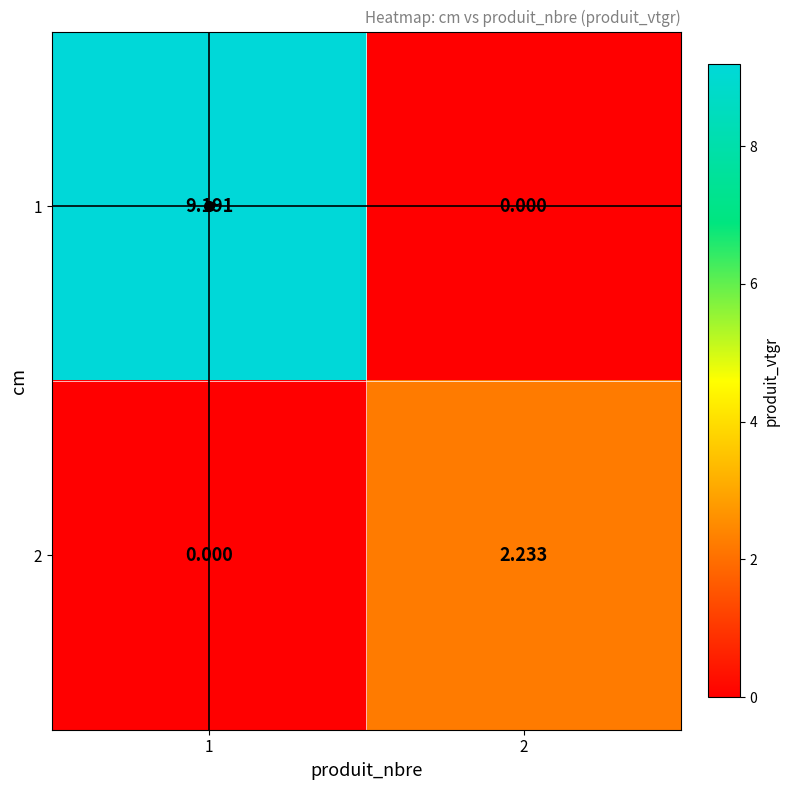

Count the number of categories in the chart.

2